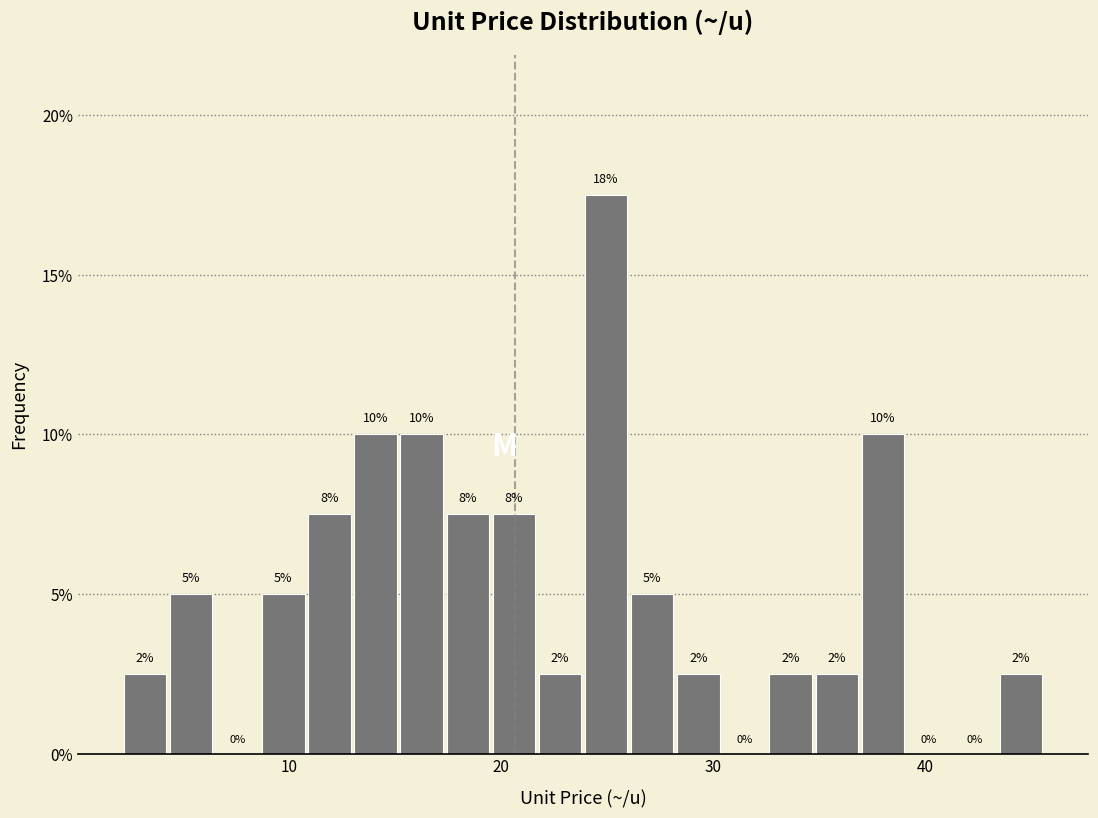

Around what value on the x-axis is the tallest bar? Give the approximate position of its centre, as read against the axis.

25